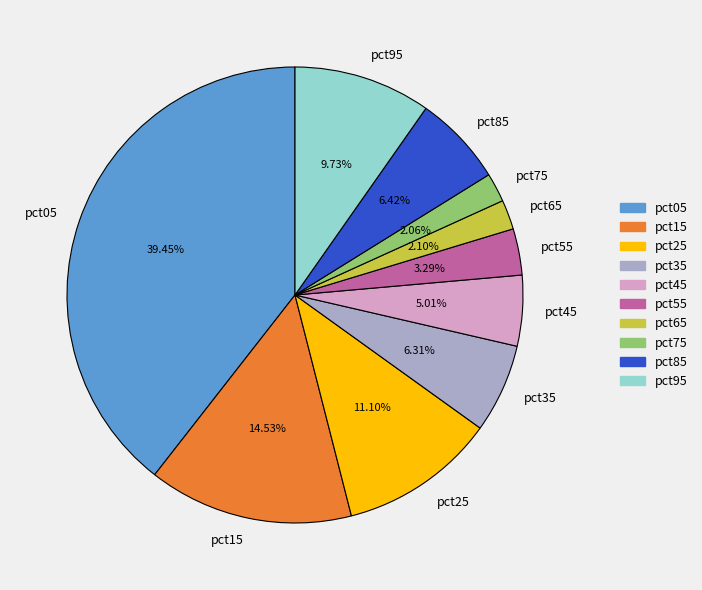

Is it true that pct45 is 1% of the pie?

False